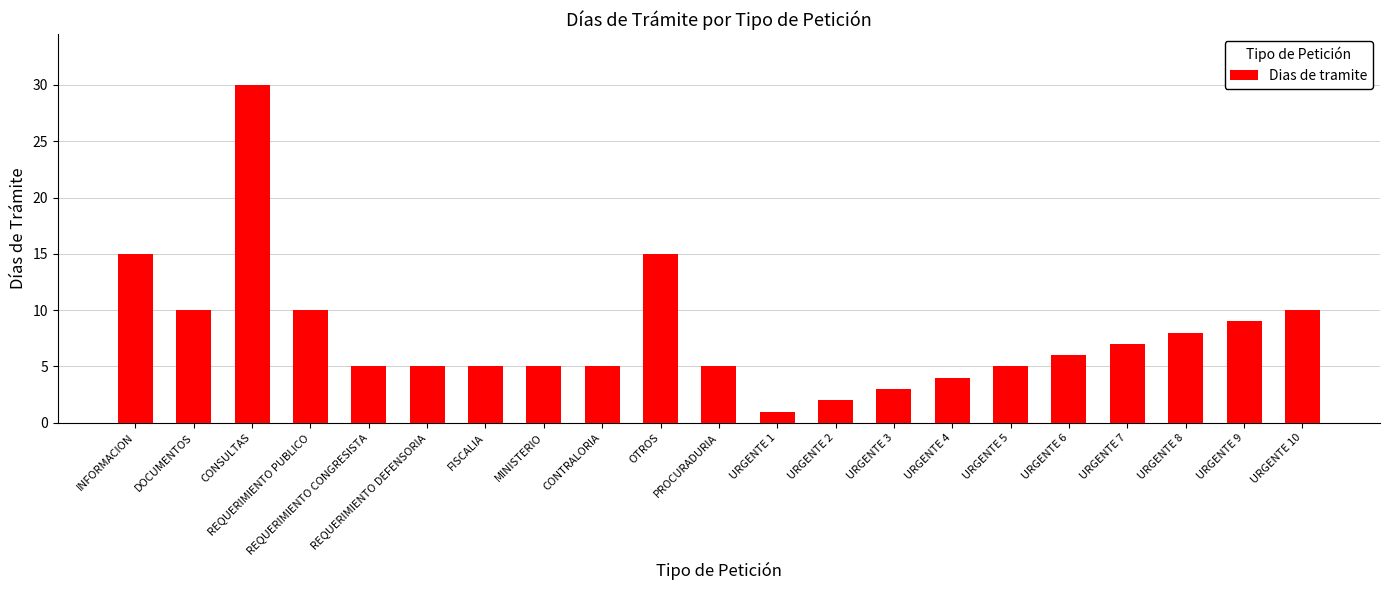

The chart shows a value of 10 at URGENTE 10. True or false?

True